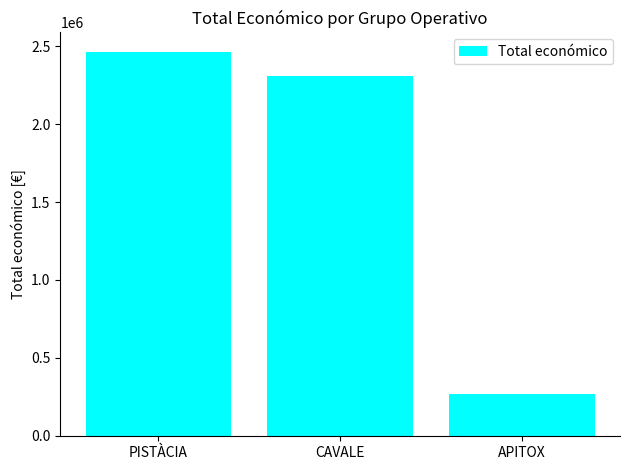

List the labels in order of value, largest first.

PISTÀCIA, CAVALE, APITOX